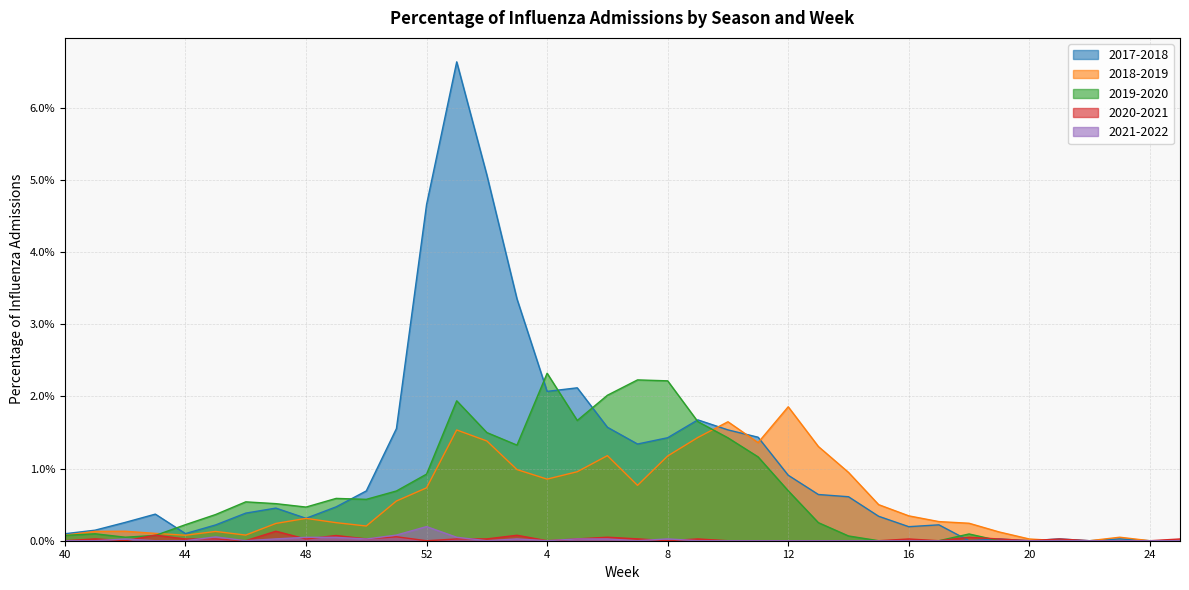

The value of 2019-2020 at 42 is 0.0. True or false?

True